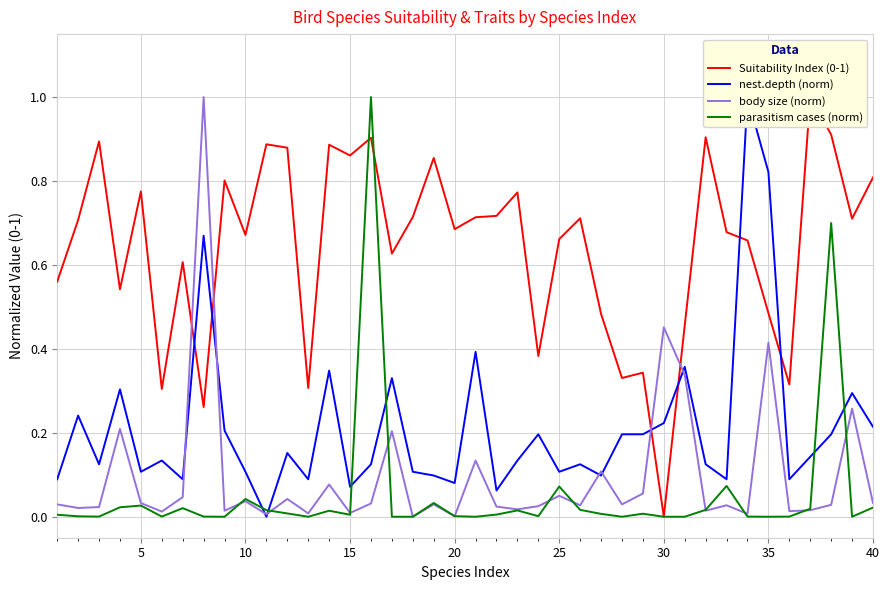

What is the difference between the second highest and minimum values in the nest.depth (norm) series?

0.8